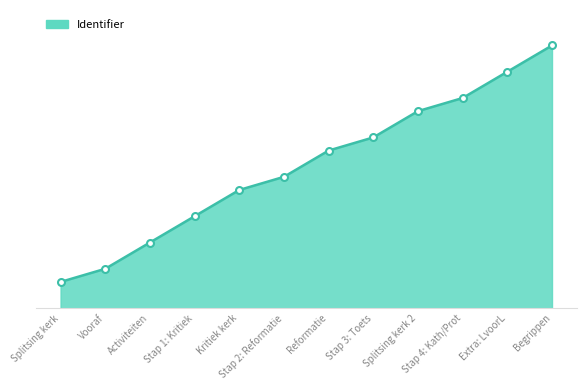

Does the chart have visible grid lines?

No